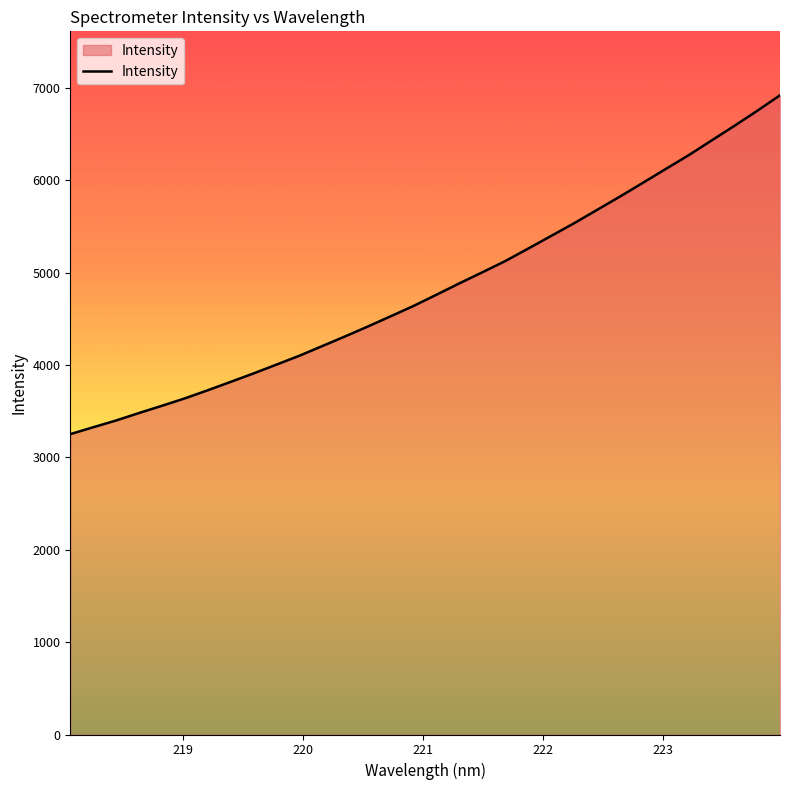

What is the greatest value displayed?

6919.3